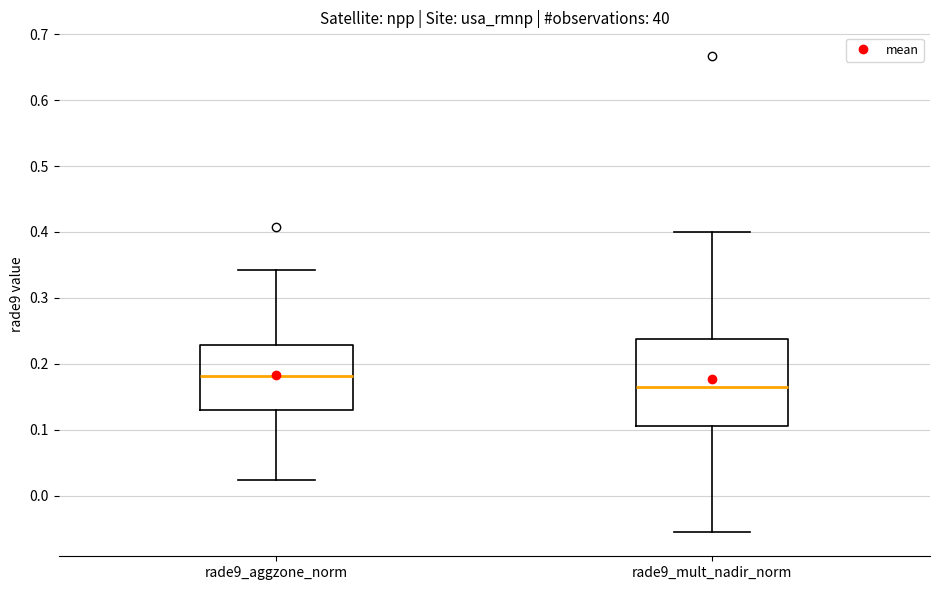

Which box is the tallest, from its lower edge to its upper edge?

rade9_mult_nadir_norm